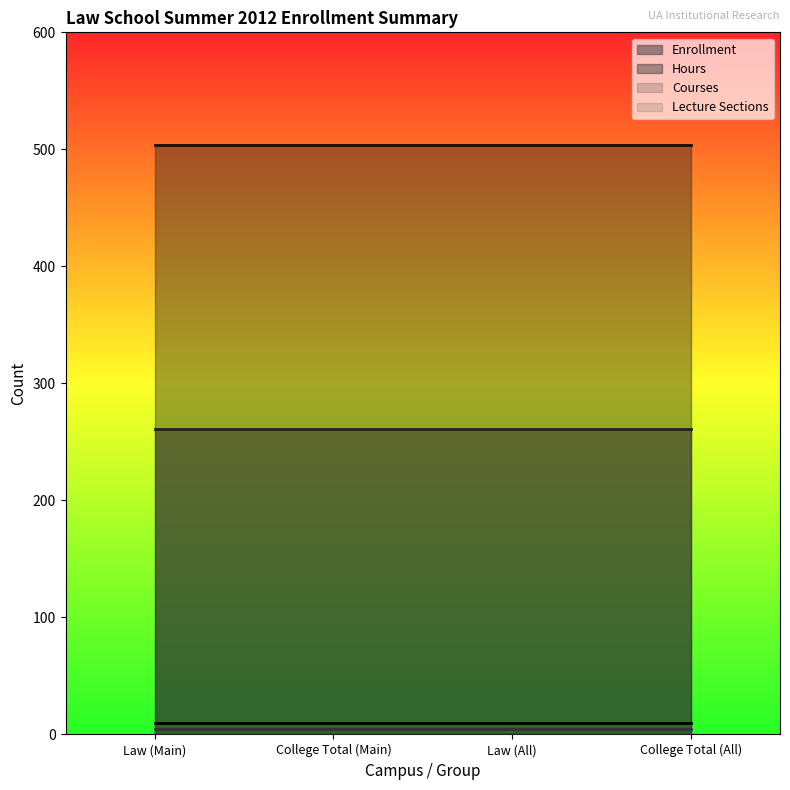

At which category does the chart reach its peak across all series?

Law (Main)